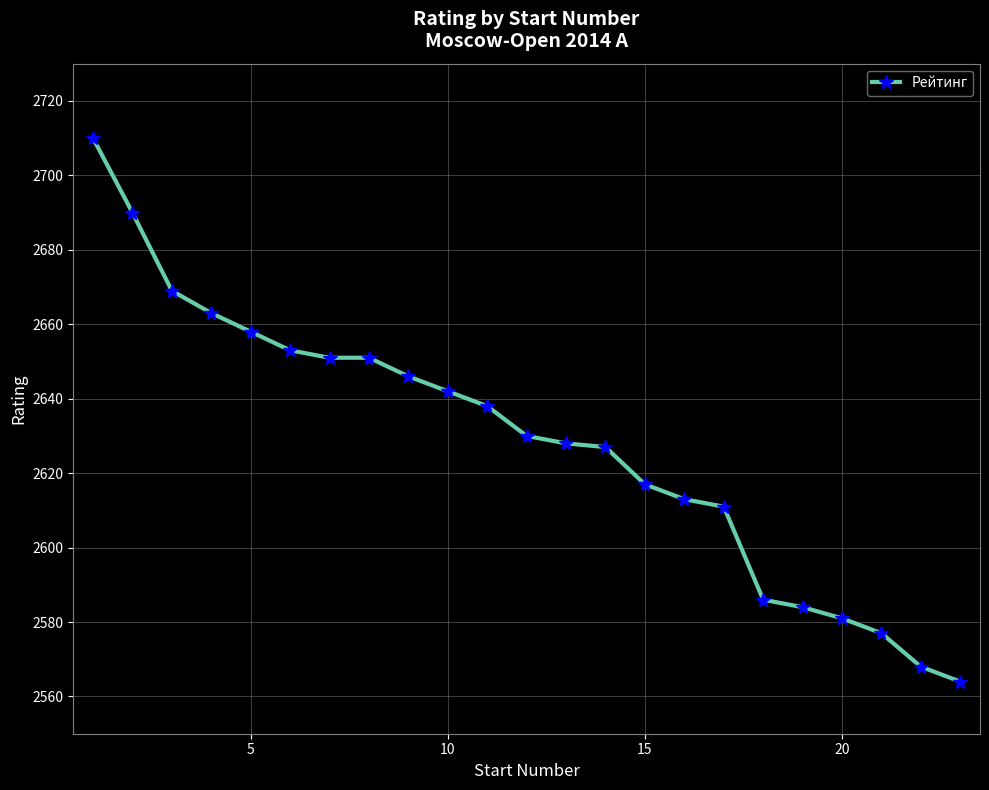

What is the value of the 18th point from the left?

2586